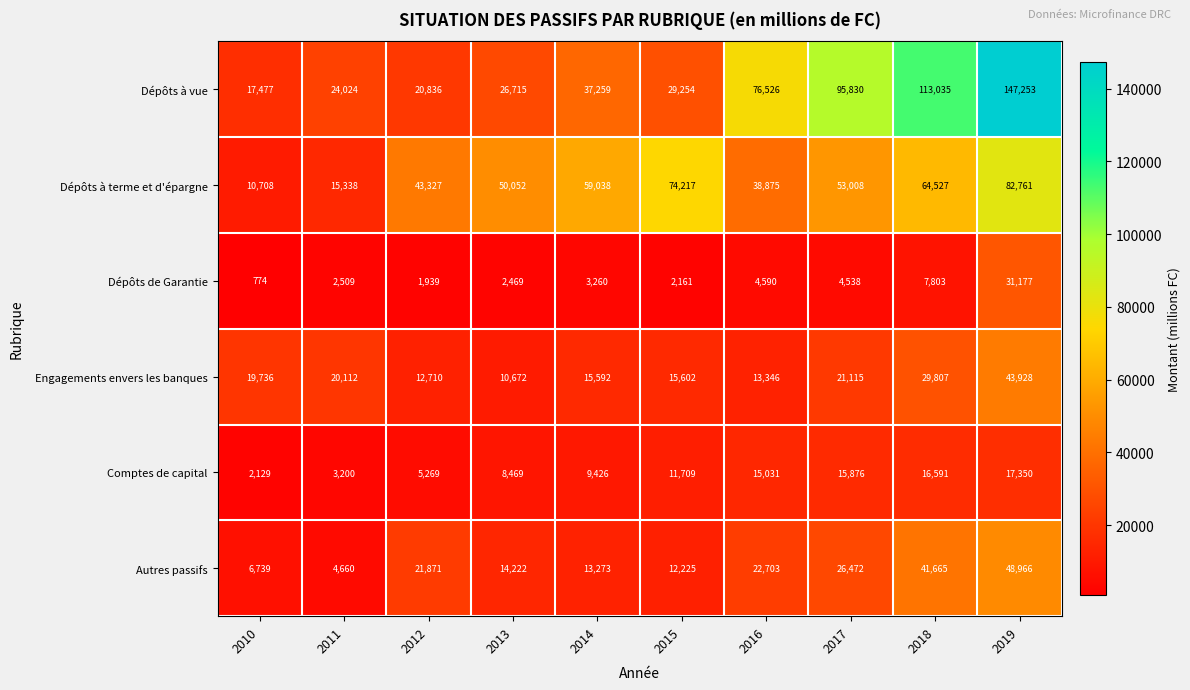

How many data points in Dépôts à terme et d'épargne are less than 53008?

5